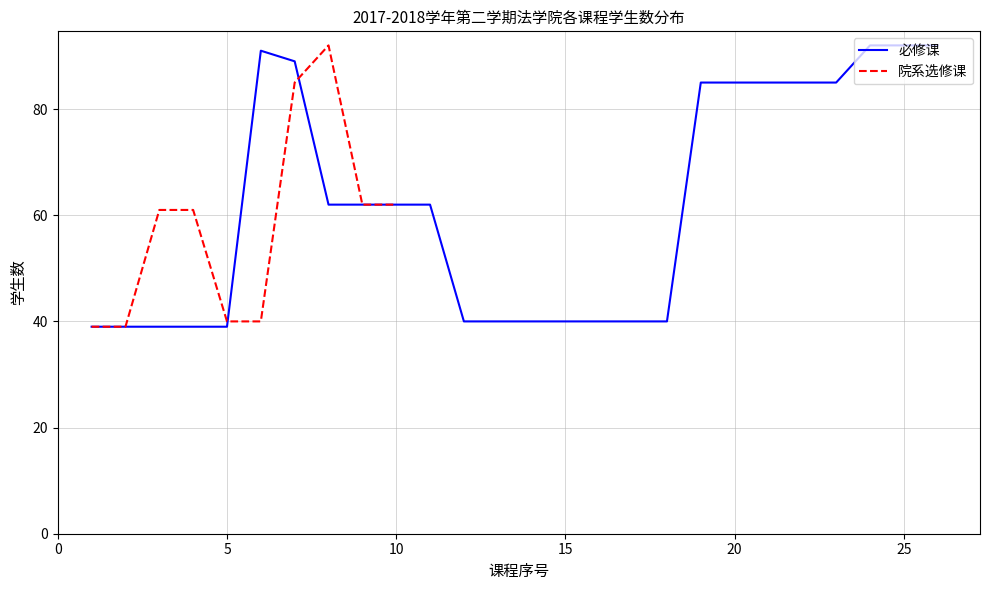

True or false: 院系选修课 has a value of 103 at 10.

False